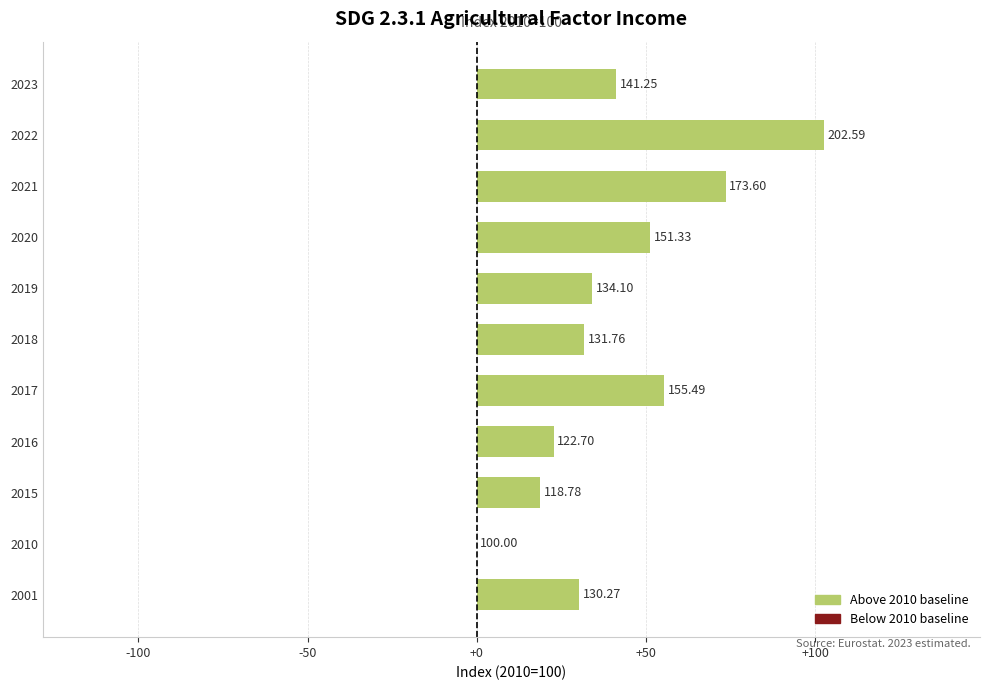

Are the bars grouped side by side (vs. stacked)?

No